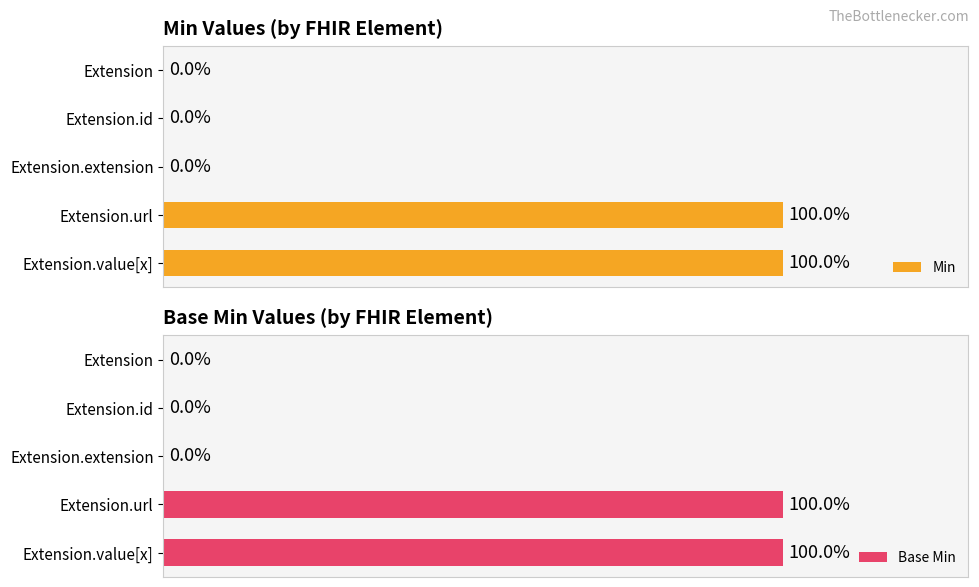

Are the bars grouped side by side (vs. stacked)?

Yes